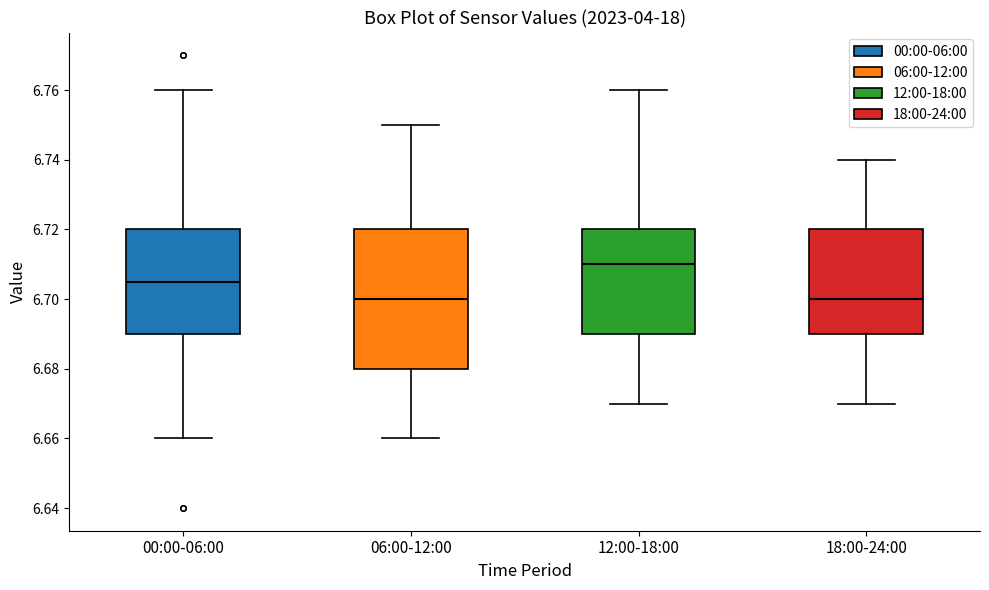

Reading left to right, transcribe this box plot: for each box, give where its median line is, the range the box spans, and where its two whiskers end, as read against the y-axis. The values are not printed on the chart, so give them approximately, as read against the axis.

00:00-06:00: median 6.706, box 6.690 to 6.720, whiskers 6.660 to 6.760
06:00-12:00: median 6.700, box 6.680 to 6.720, whiskers 6.660 to 6.750
12:00-18:00: median 6.710, box 6.690 to 6.720, whiskers 6.670 to 6.760
18:00-24:00: median 6.700, box 6.690 to 6.720, whiskers 6.670 to 6.740